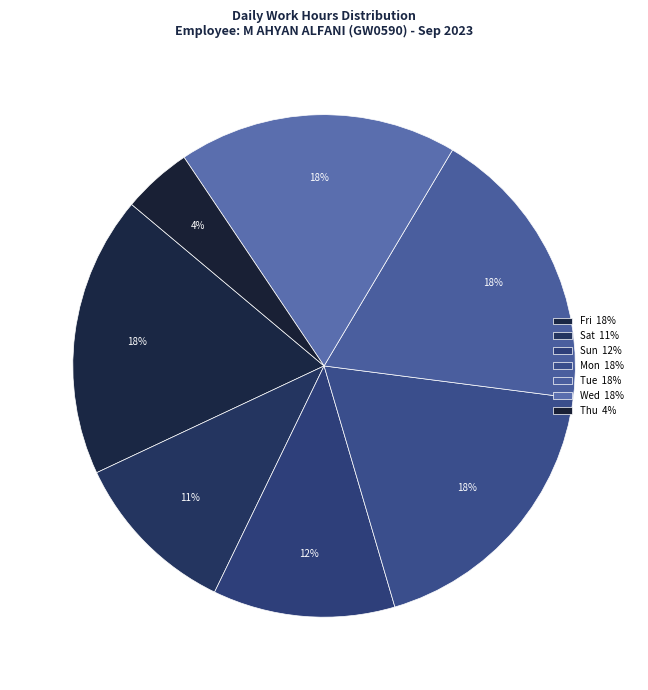

Count the number of slices in the pie.

7